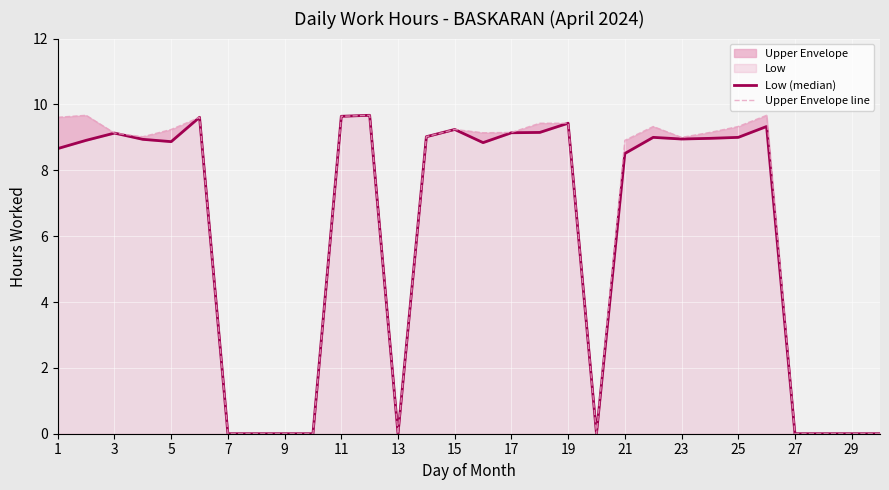

The Upper Envelope line series shows 6.1 at 3. True or false?

False